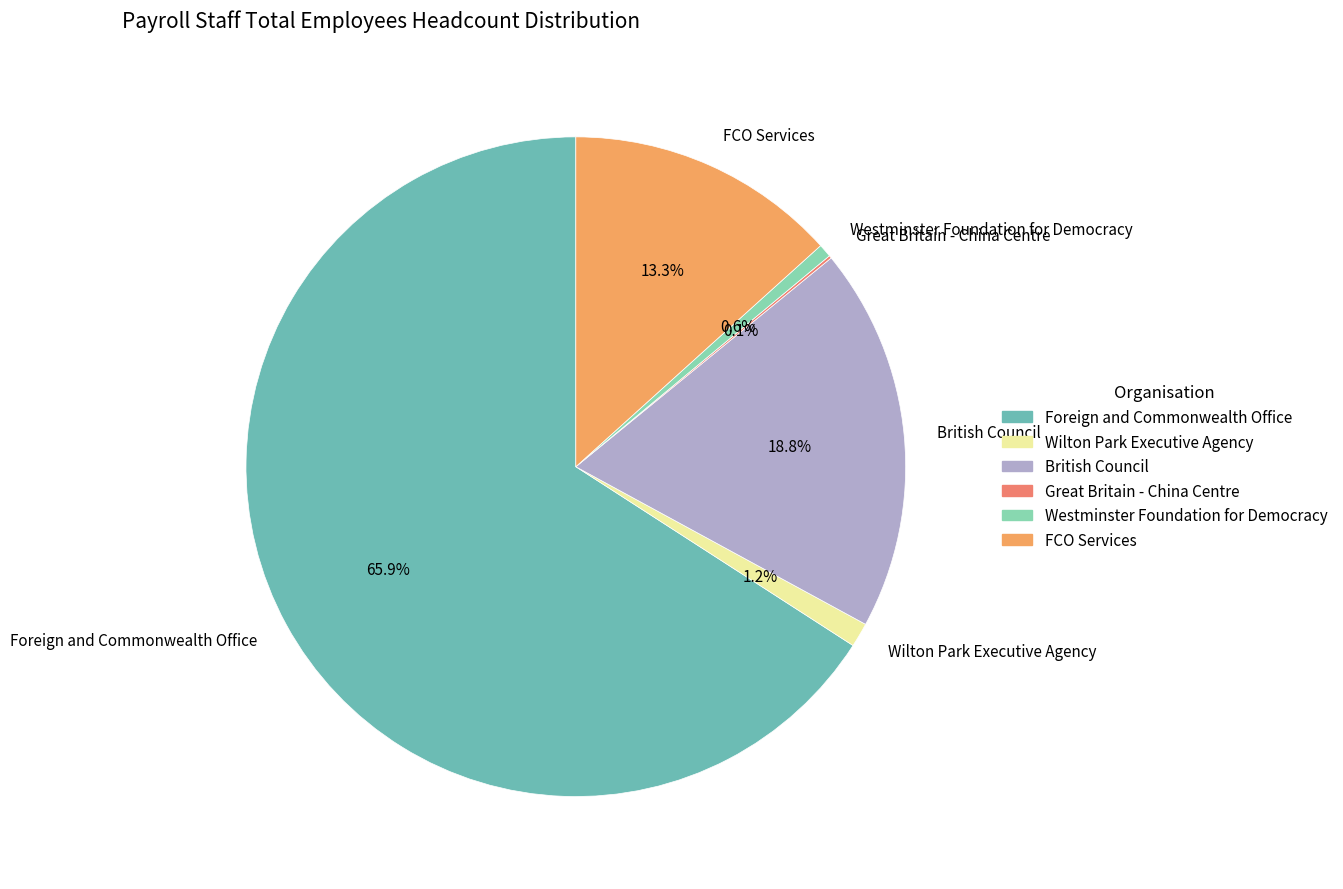

How much of the chart is everything except Wilton Park Executive Agency?

98.8%